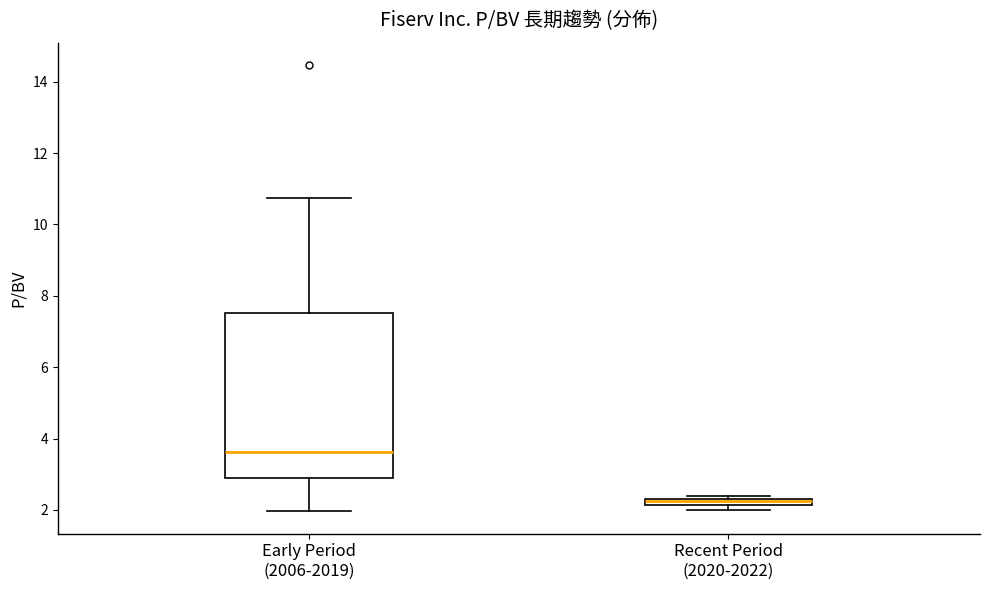

Where is the upper edge of the box for Recent Period (2020-2022) on the y-axis? The values are not printed on the chart, so give them approximately, as read against the axis.

2.4